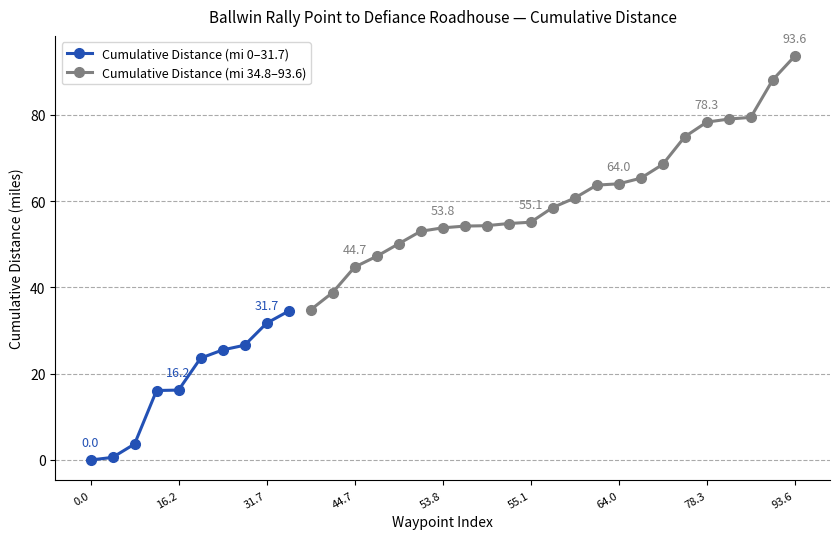

What is the value of the 3rd point from the left?

3.7